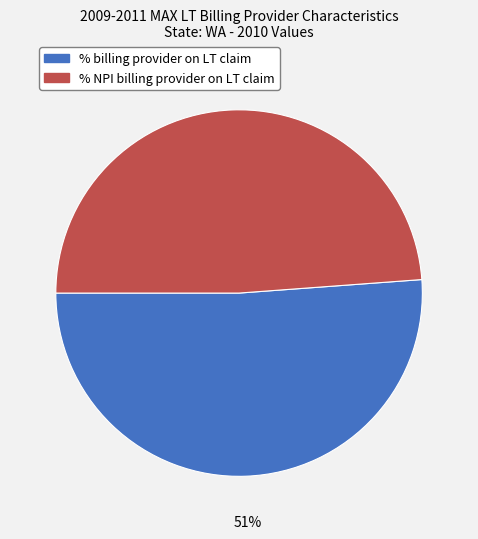

Between % NPI billing provider on LT claim and % billing provider on LT claim, which is larger?

% billing provider on LT claim